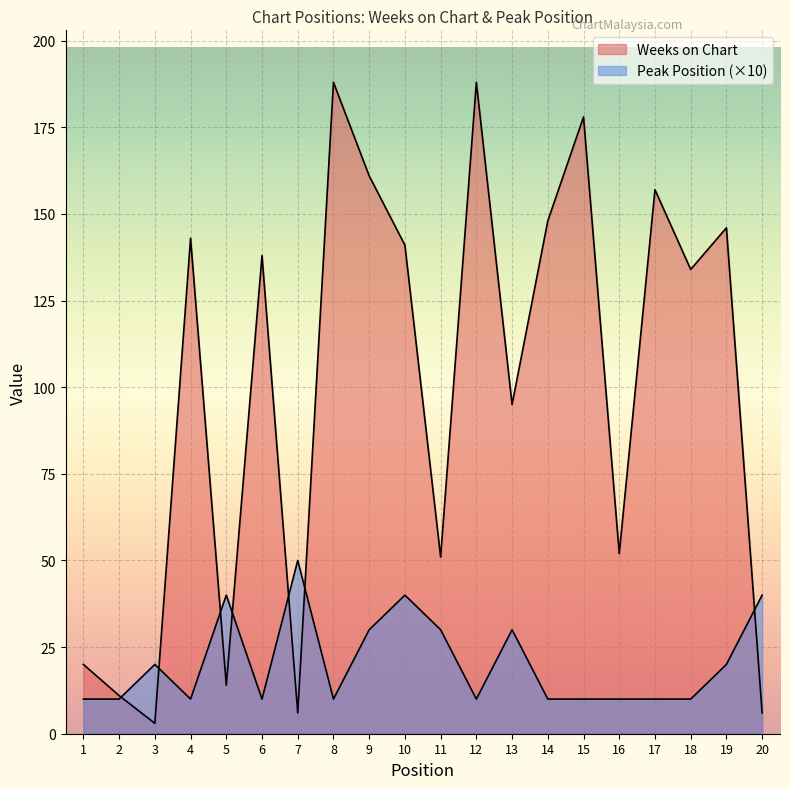

List the series in order of their overall mean, lowest first.

Peak Position, Weeks on Chart